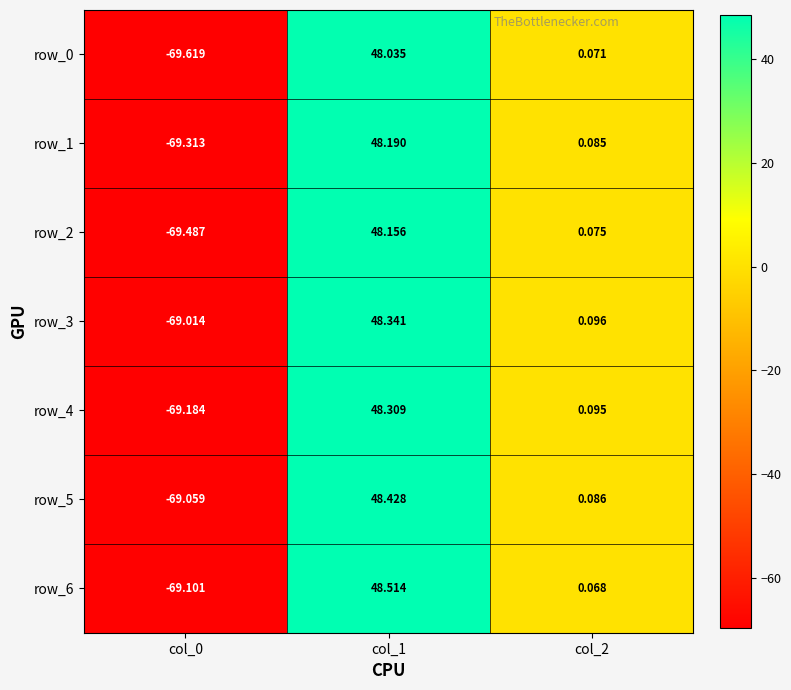

How many positive values does the row_1 series have?

2